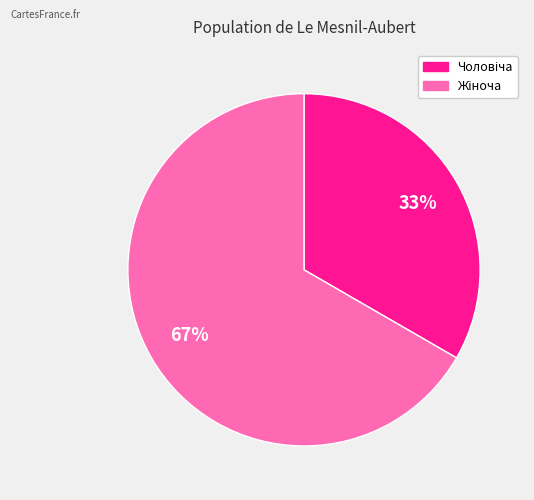

Does any single category account for the majority?

Yes